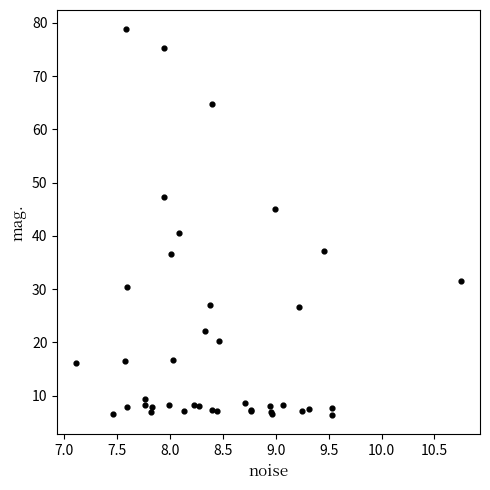

What Y value in the scatter plot is closest to 42?

40.6